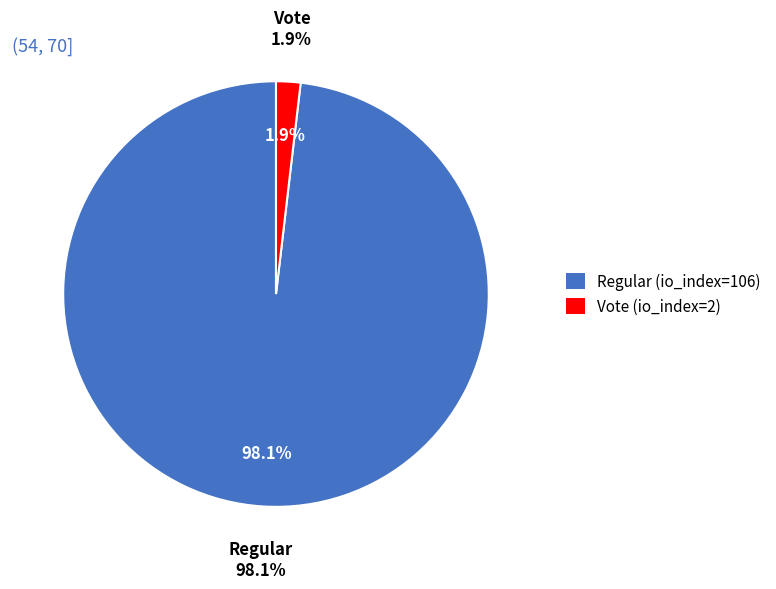

To the nearest percent, what is the difference between the largest and smallest slice percentages?

96%